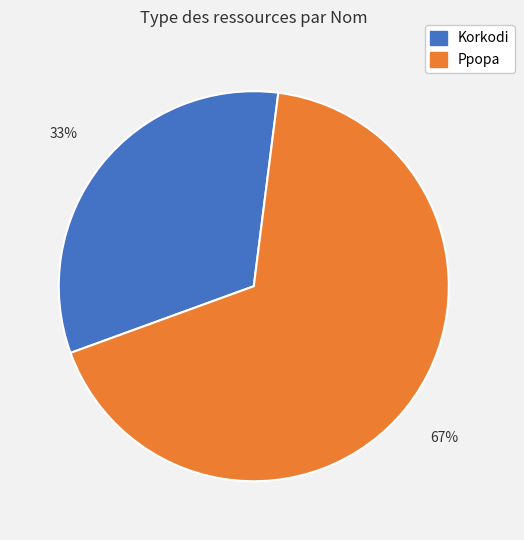

What is the smallest slice in the pie chart?

Korkodi